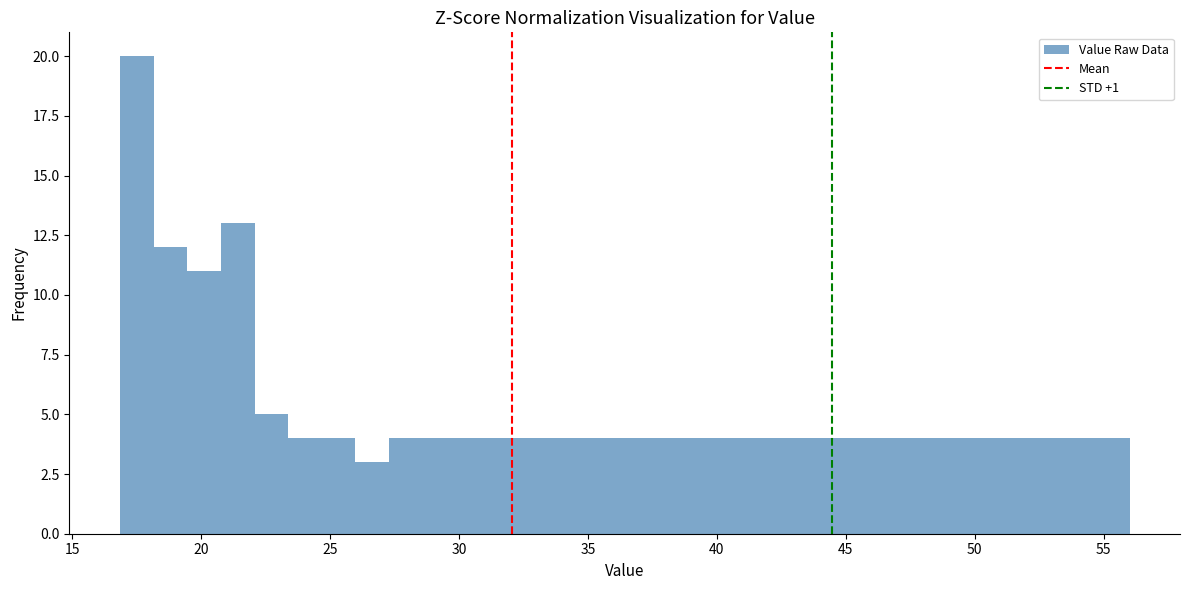

Read against the x-axis, roughly where is the centre of the tallest bar?

17.5